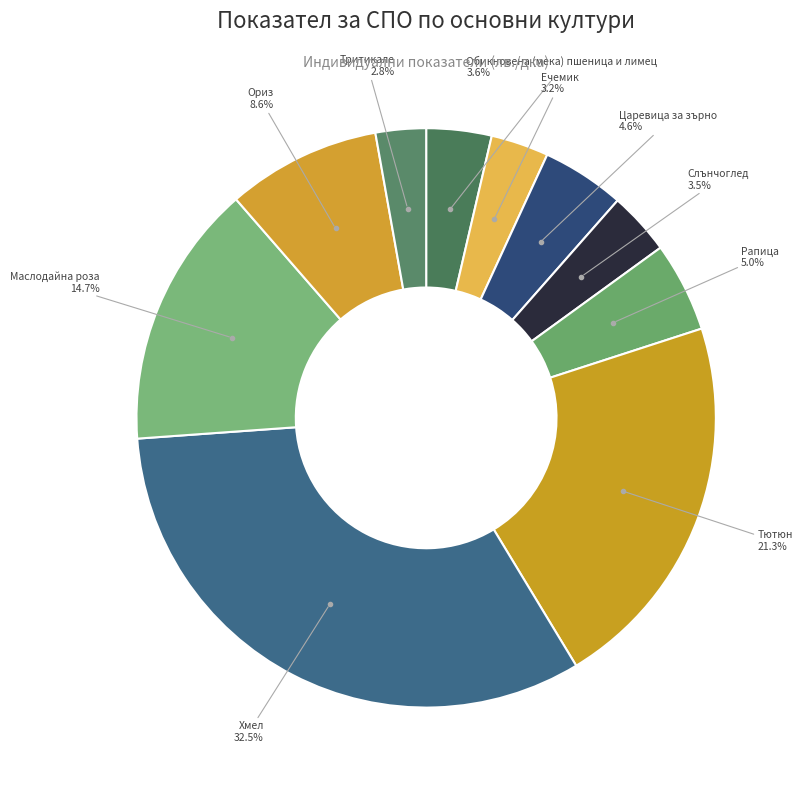

Which slice is the largest?

Хмел